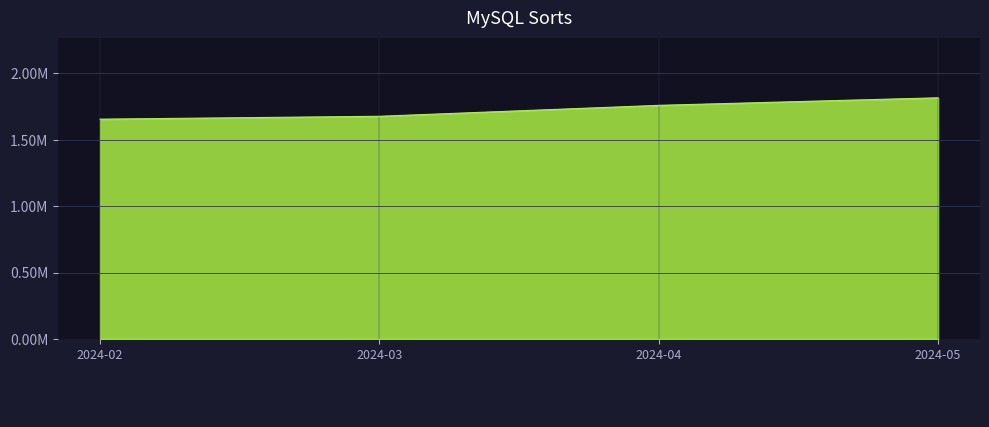

Does the chart display data point markers on the line(s)?

No